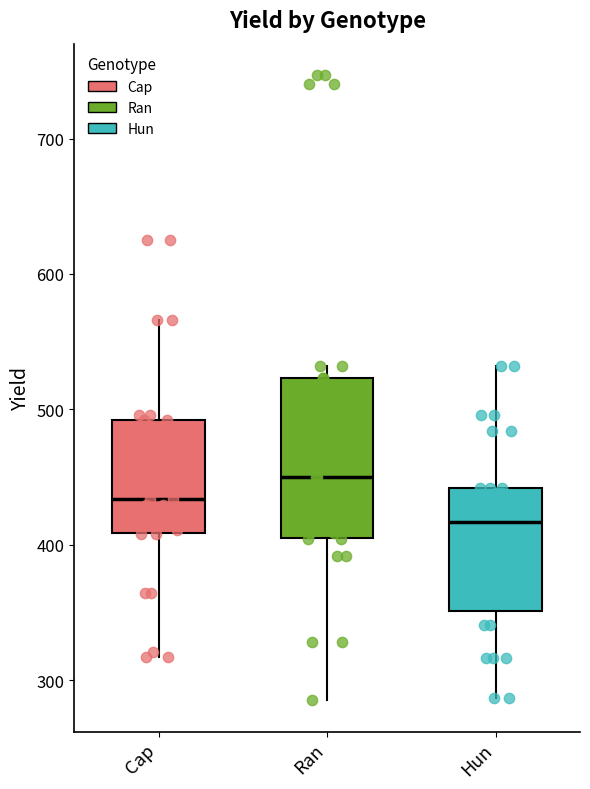

Which box is the tallest, from its lower edge to its upper edge?

Ran